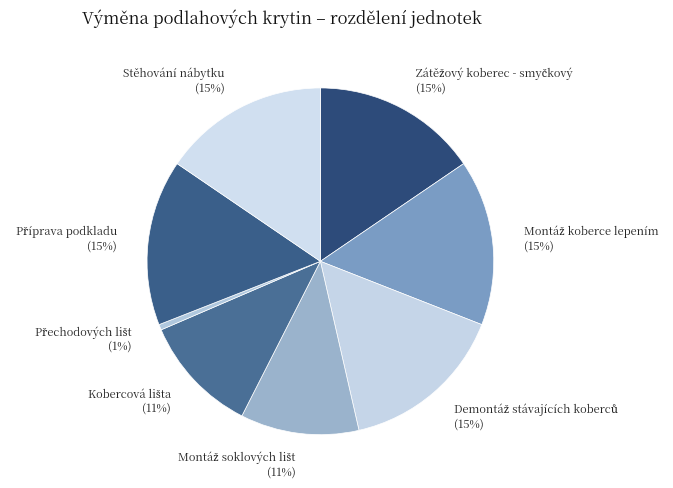

Is there any slice that represents more than half of the pie?

No